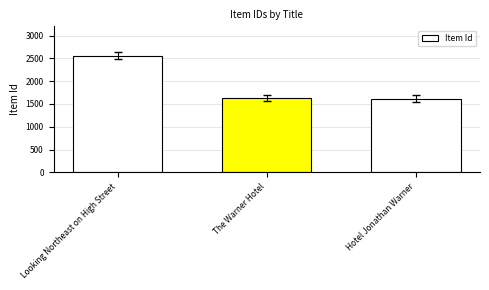

What is the label of the 2nd bar from the left?

The Warner Hotel